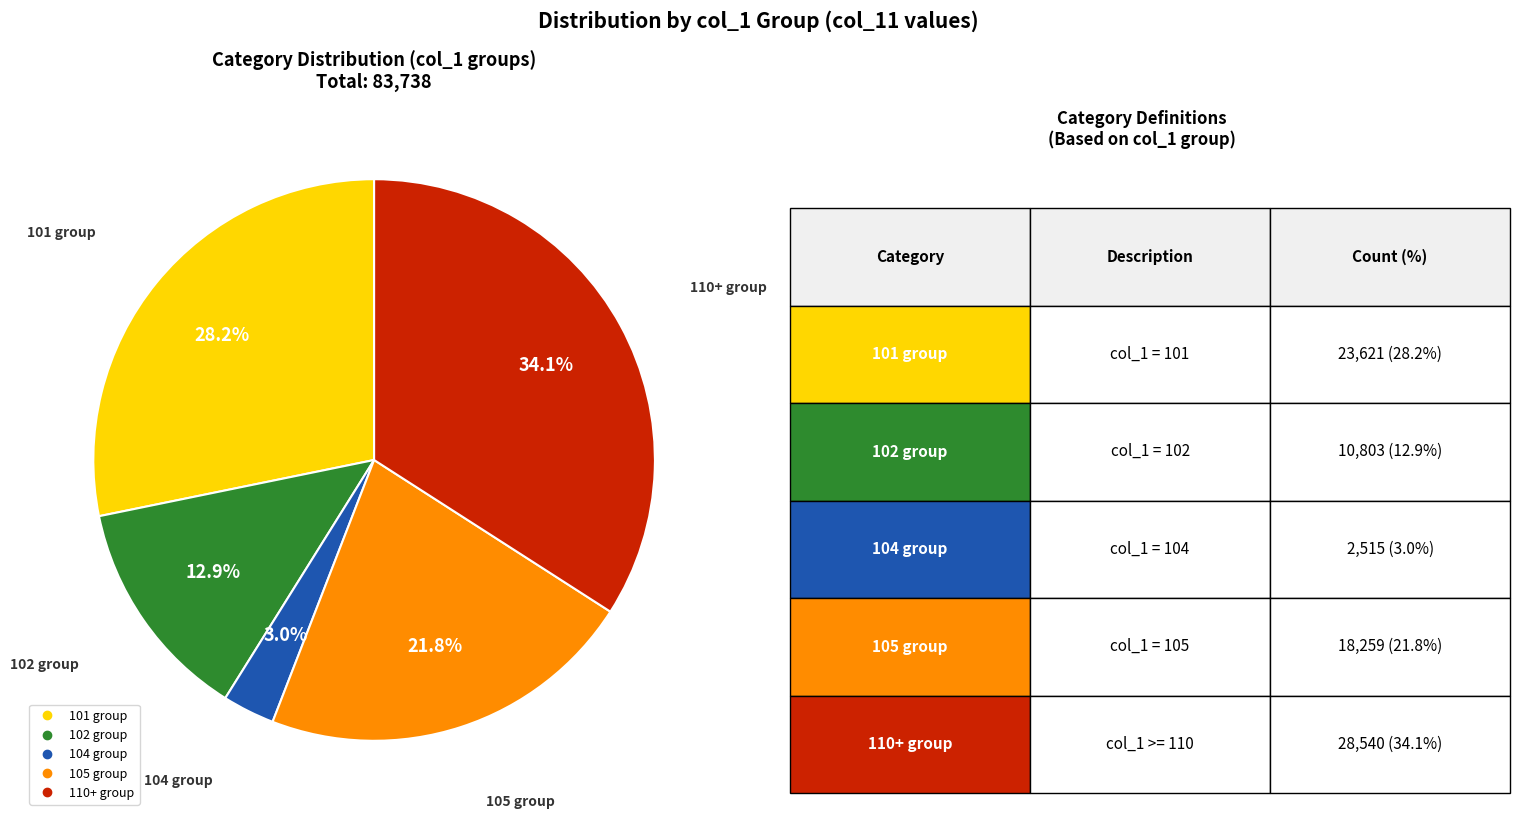

Is there any slice that represents more than half of the pie?

No